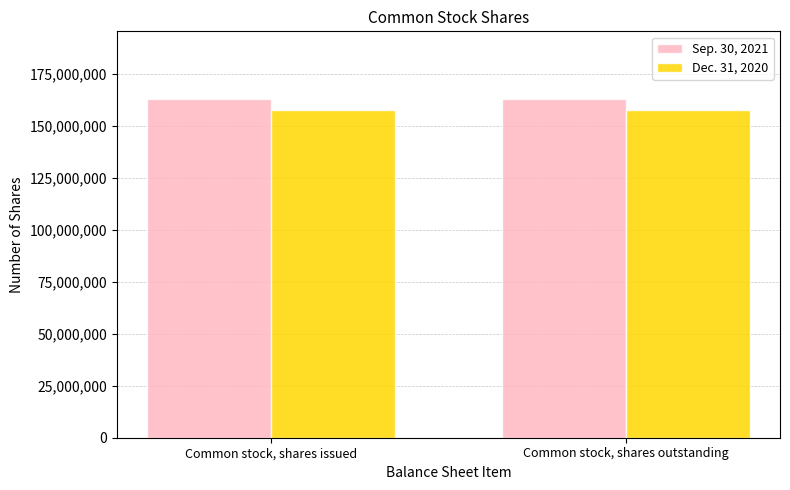

What position from the left is Common stock, shares outstanding?

2